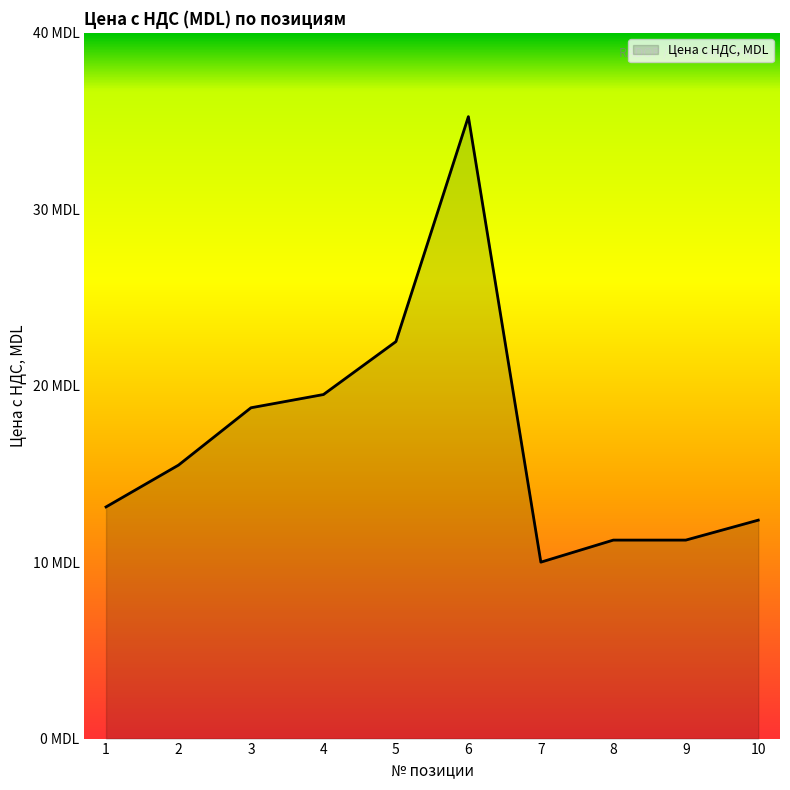

Does the chart have visible grid lines?

No